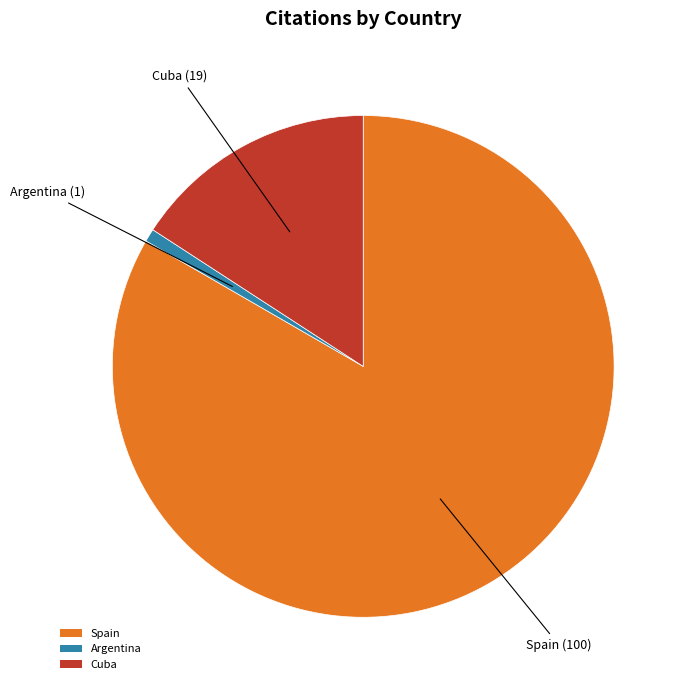

Is it true that Argentina is 14% of the pie?

False